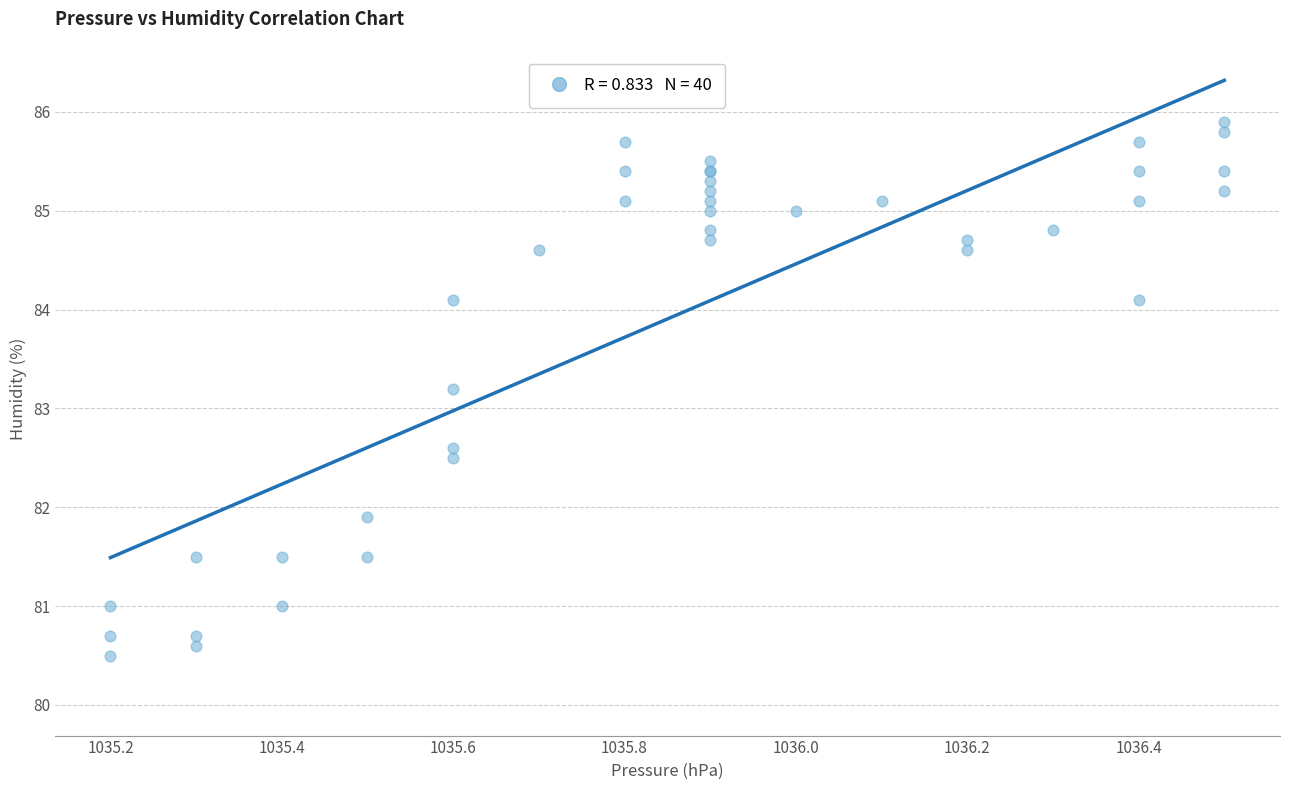

What Y value in the scatter plot is closest to 83?

83.2